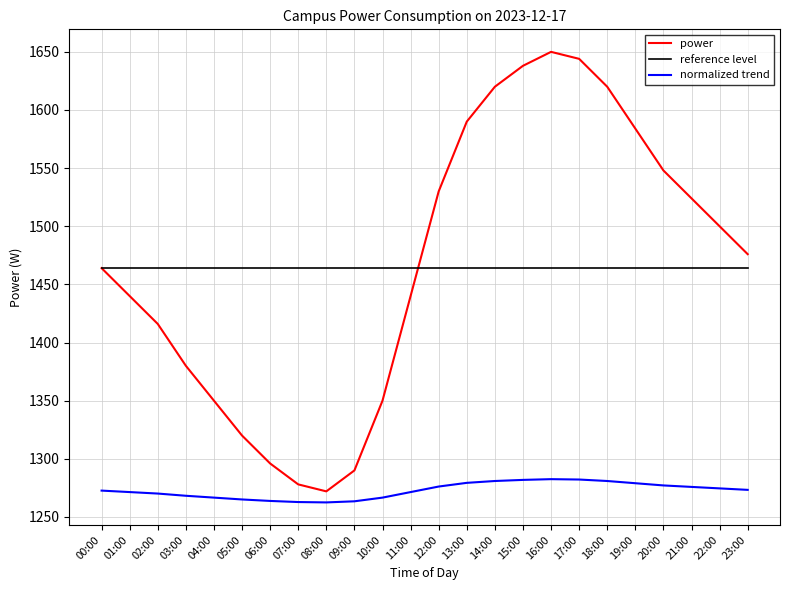

At which category does the data reach its first local peak?

16:00